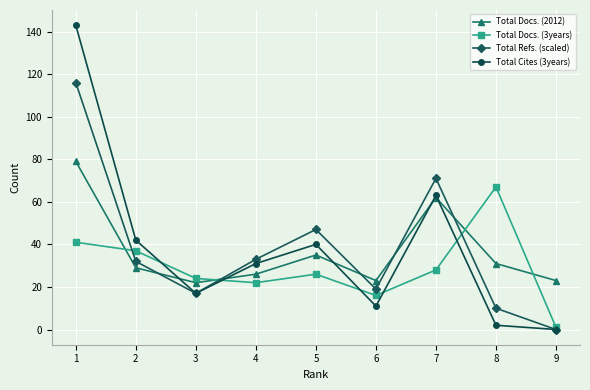

What is the sum of all Total Docs. (3years) values?

262